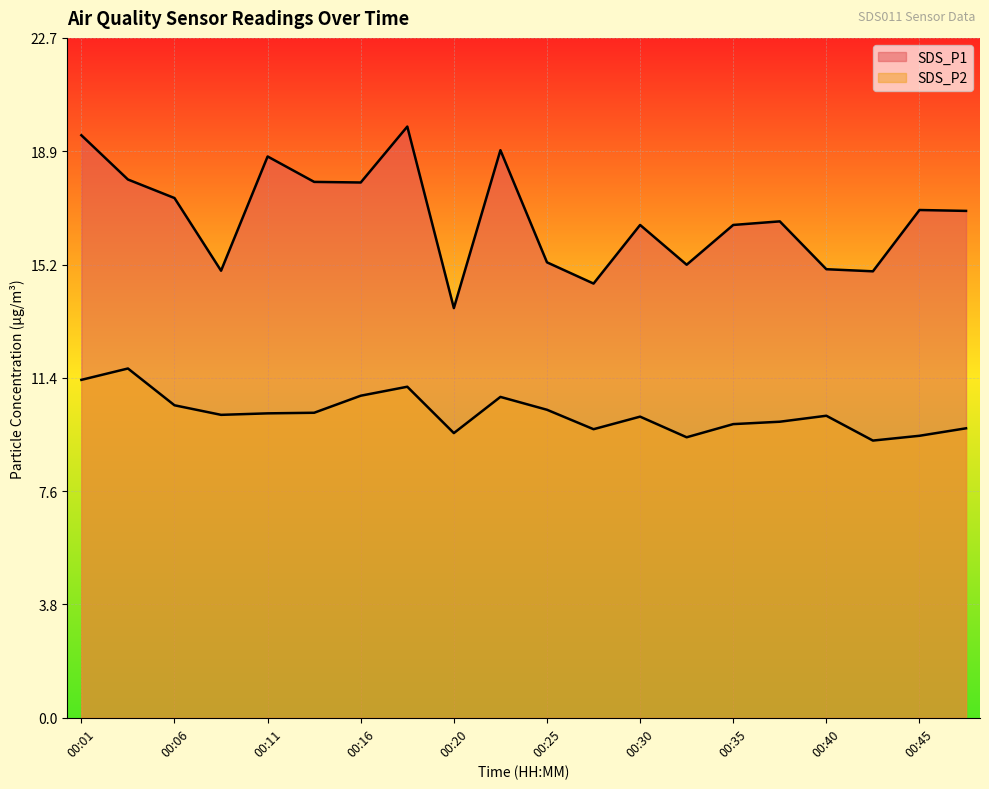

Is the value of SDS_P2 at 00:23 greater than the value of SDS_P1 at 00:23?

No